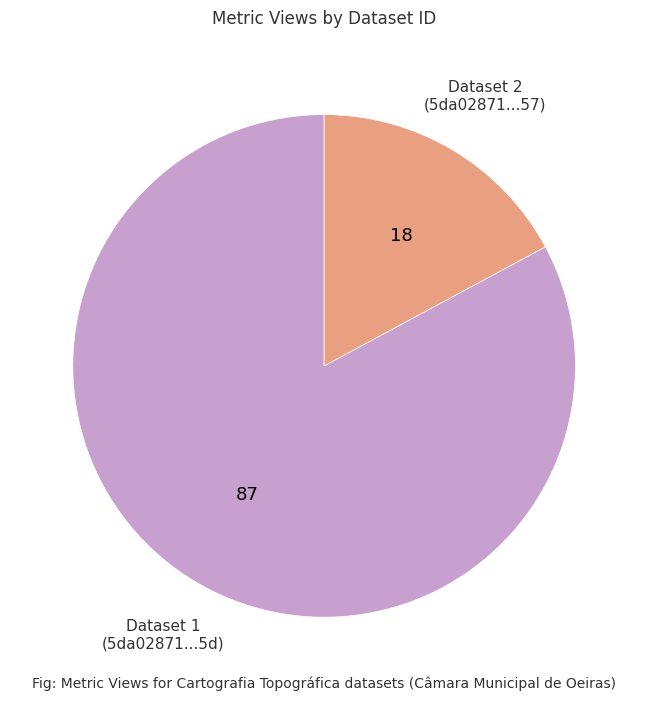

Does any single category account for the majority?

Yes